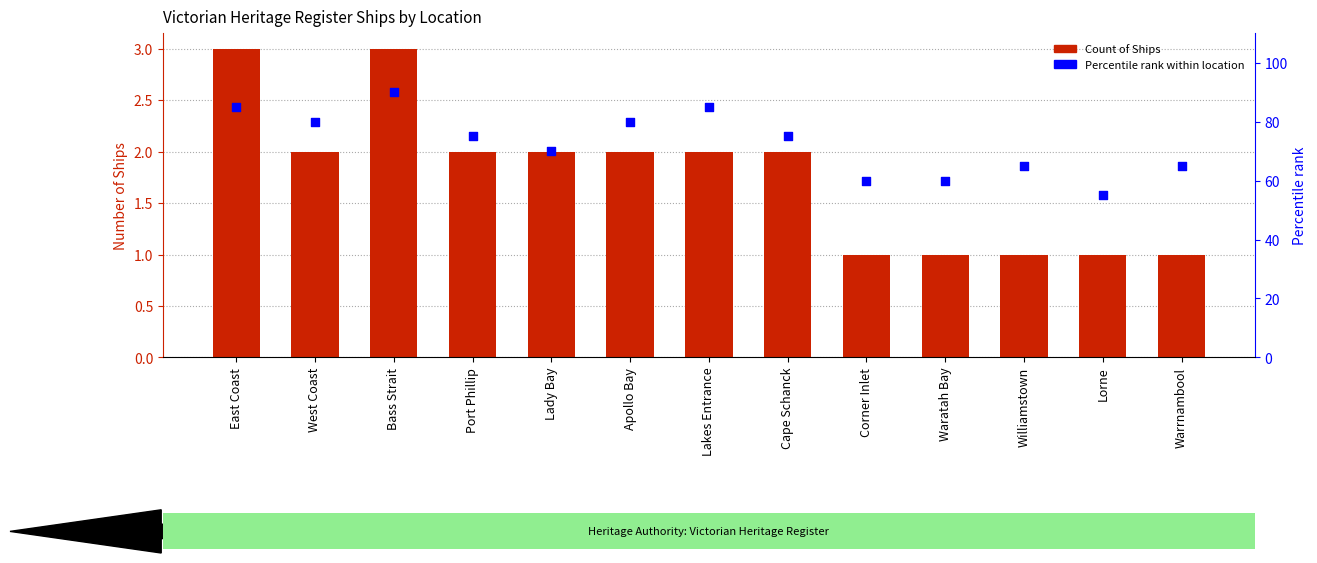

Which series contains the lowest Y value?

Count of Ships